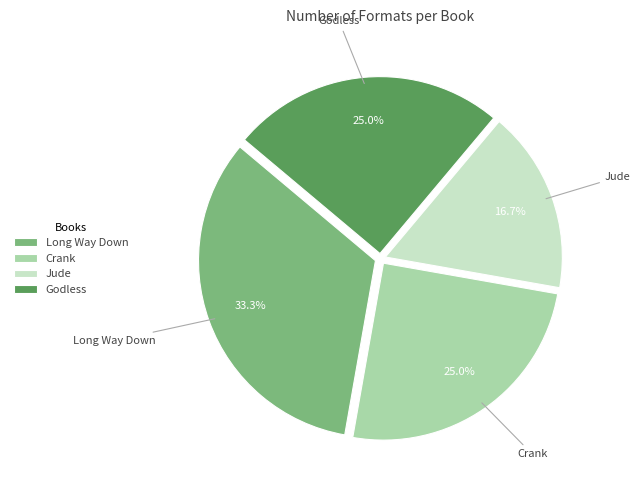

How many slices are in this pie chart?

4